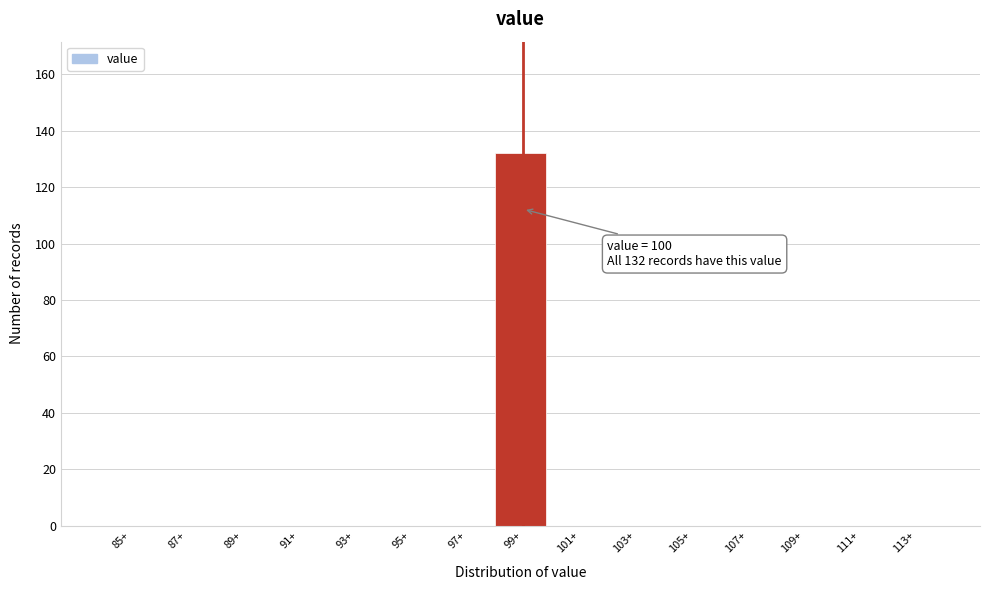

Reading left to right, what are all the values shown in this chart?

85+=0	87+=0	89+=0	91+=0	93+=0	95+=0	97+=0	99+=132	101+=0	103+=0	105+=0	107+=0	109+=0	111+=0	113+=0